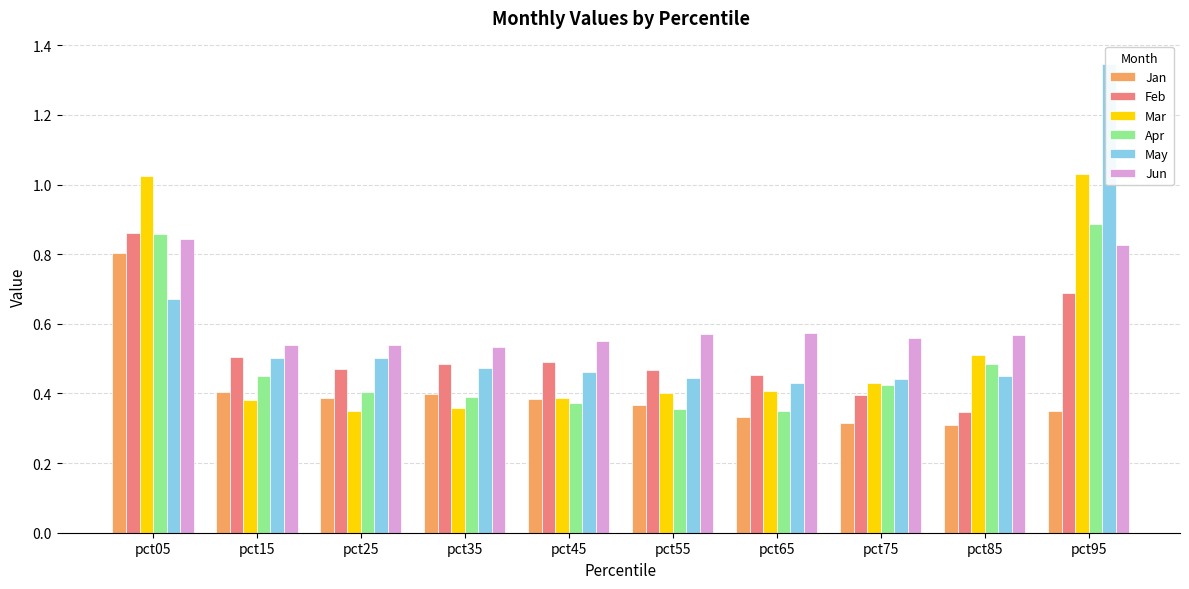

Reading left to right, transcribe all the data shown in this chart.

Jan: 0.8	0.4	0.4	0.4	0.4	0.4	0.3	0.3	0.3	0.4
Feb: 0.9	0.5	0.5	0.5	0.5	0.5	0.5	0.4	0.3	0.7
Mar: 1.0	0.4	0.3	0.4	0.4	0.4	0.4	0.4	0.5	1.0
Apr: 0.9	0.4	0.4	0.4	0.4	0.4	0.3	0.4	0.5	0.9
May: 0.7	0.5	0.5	0.5	0.5	0.4	0.4	0.4	0.5	1.3
Jun: 0.8	0.5	0.5	0.5	0.6	0.6	0.6	0.6	0.6	0.8